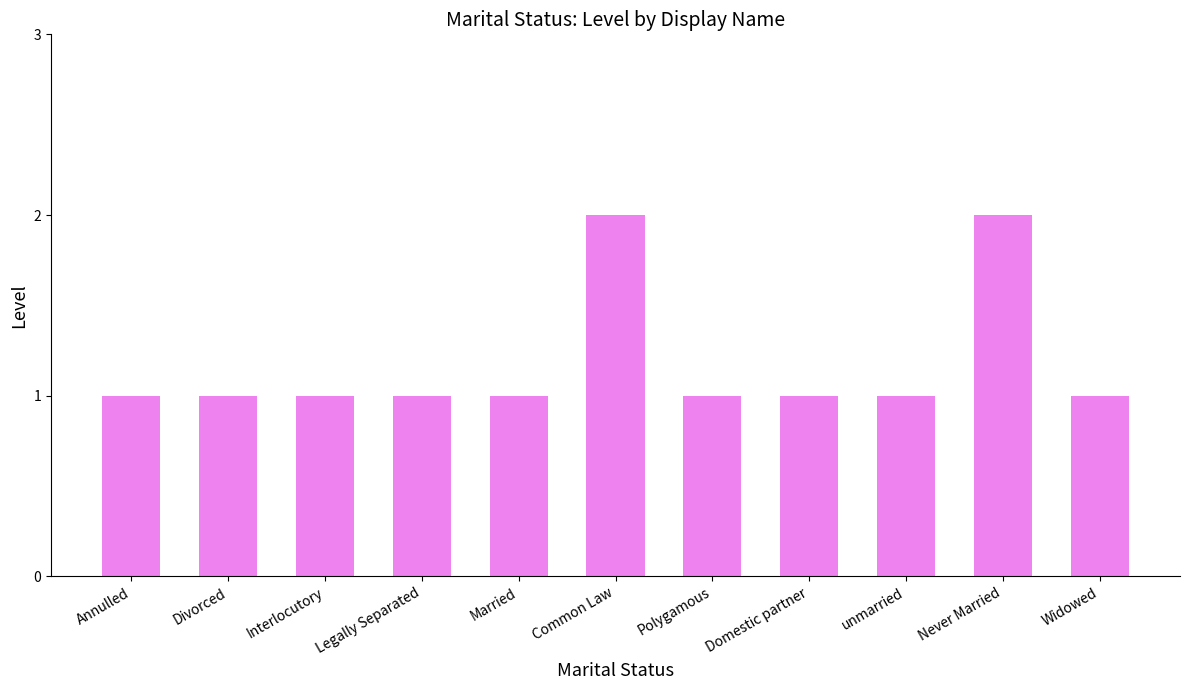

What is the label of the 9th bar from the right?

Interlocutory